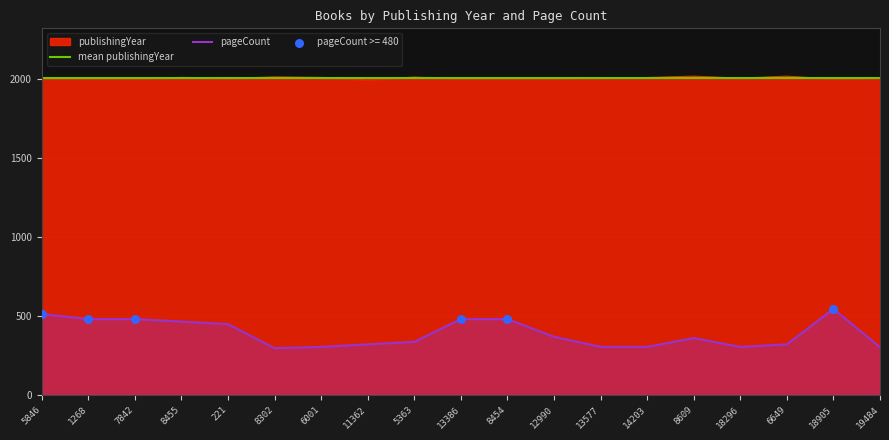

Which series has the widest spread of Y values?

pageCount